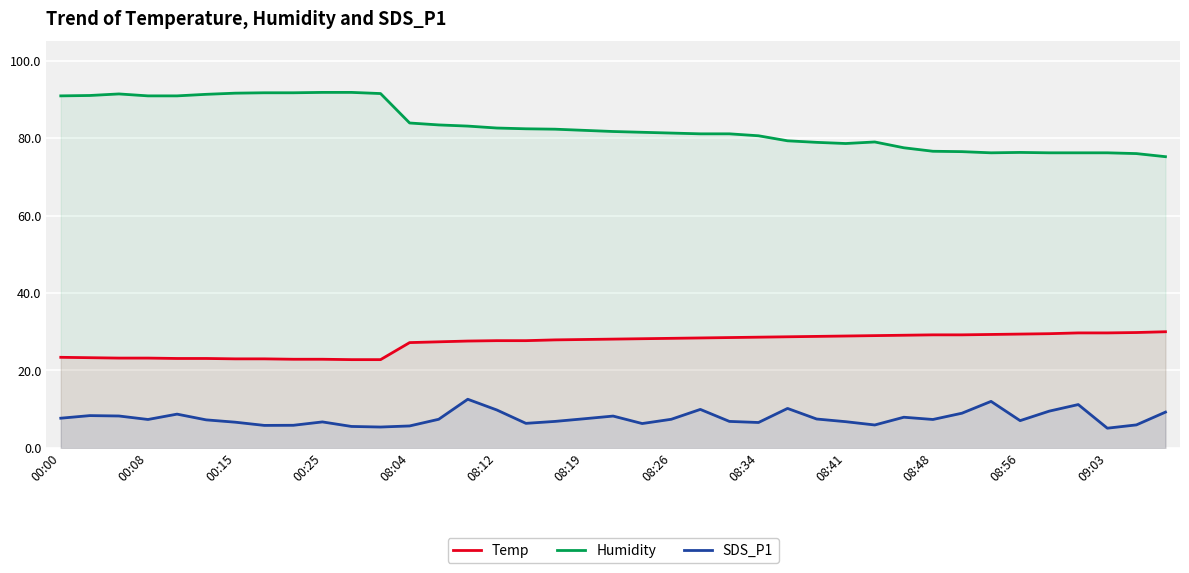

How many lines are shown in the chart?

3